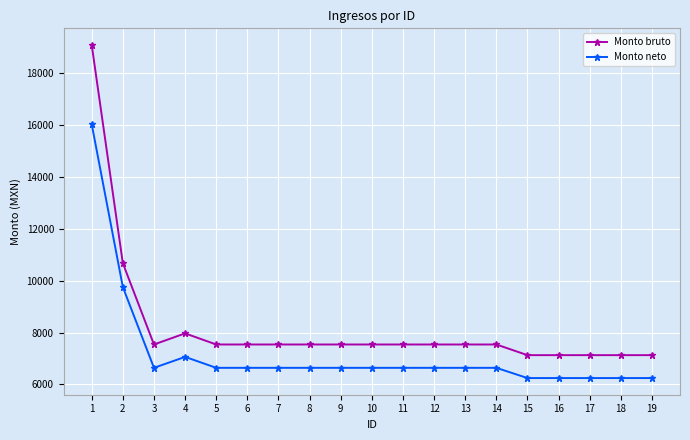

True or false: Monto bruto and Monto neto cross at least once.

False